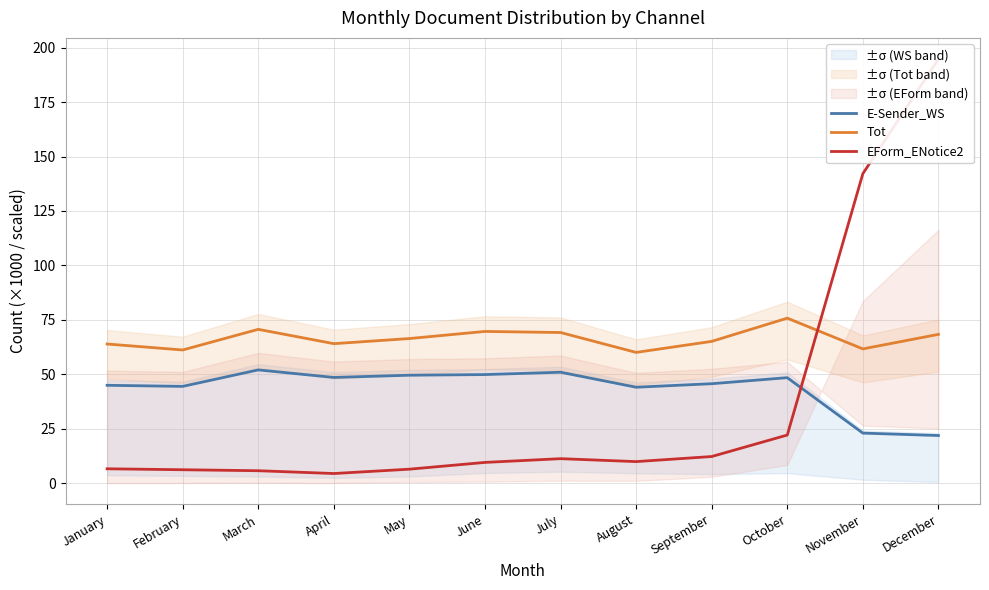

The value of Tot at April is 39.3. True or false?

False